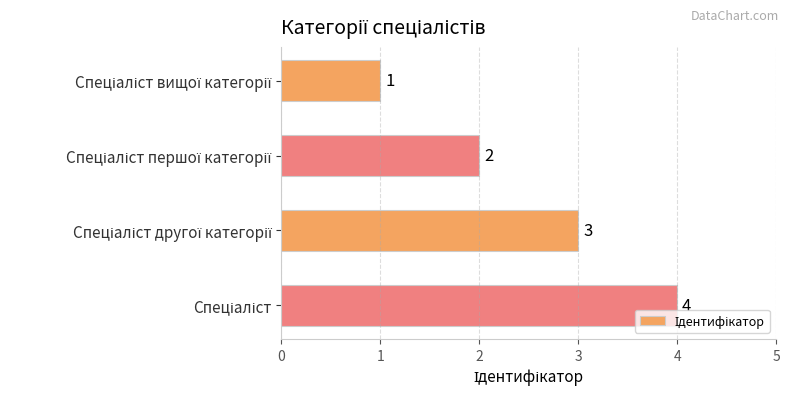

How many data points are less than 3?

2